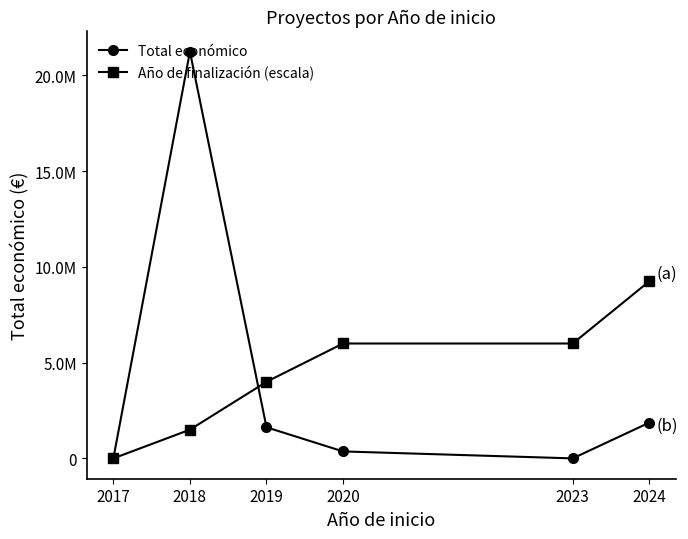

Reading left to right, what are all the values shown in this chart?

Total económico: 2017=4400	2018=21240737	2019=1623964	2020=363424	2023=0	2024=1869037
Año de finalización (escala): 2017=0	2018=1500000	2019=4000000	2020=6000000	2023=6000000	2024=9250000